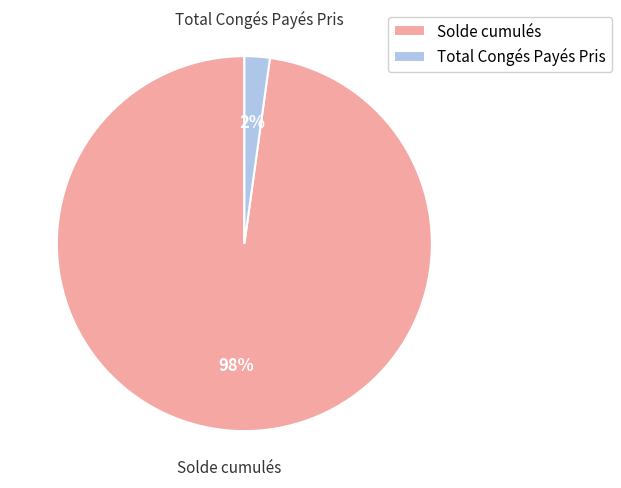

Is the sum of Total Congés Payés Pris and Solde cumulés greater than half?

Yes